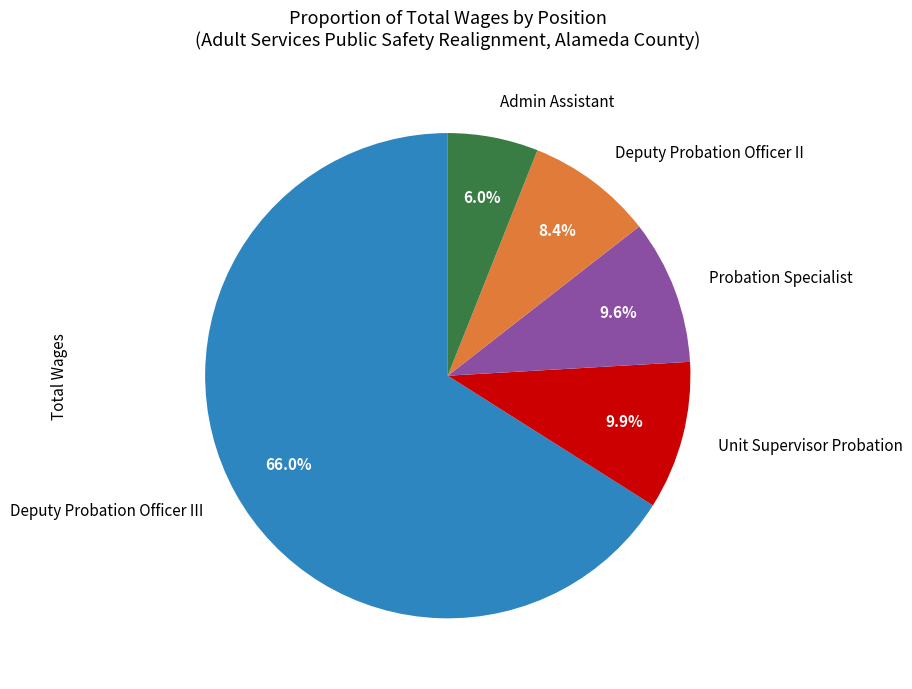

How many slices are in this pie chart?

5